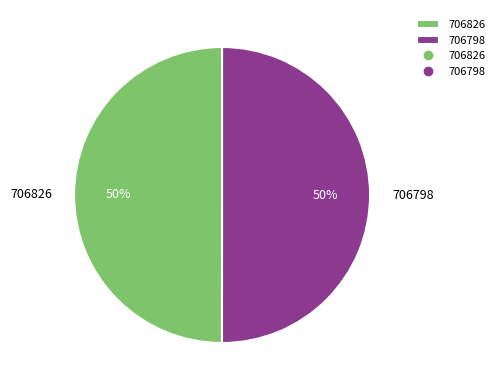

The 706826 slice represents 50% of the pie. True or false?

True